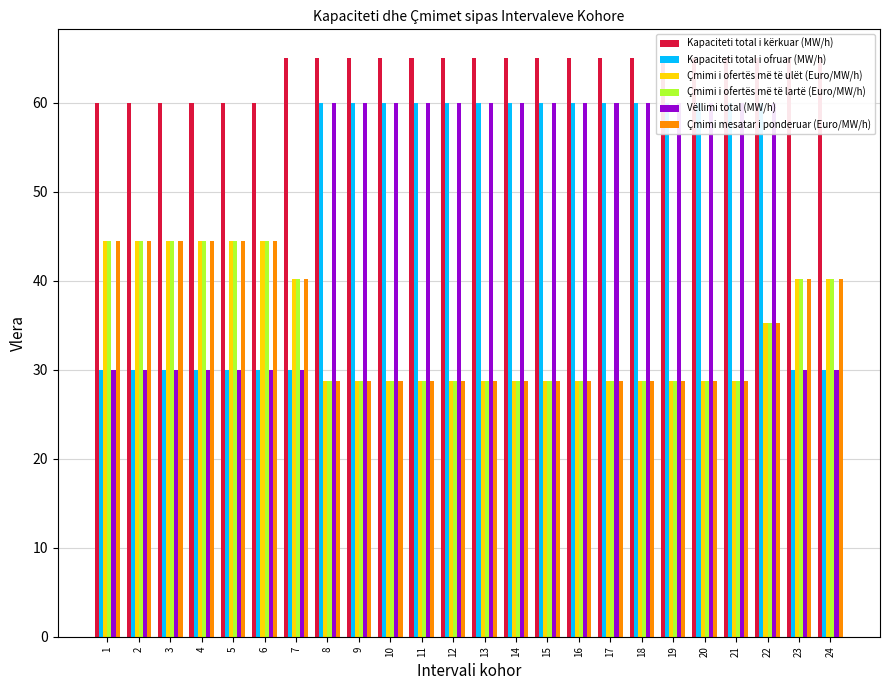

Count the Kapaciteti total i ofruar (MW/h) values in the range 30 to 60.

24